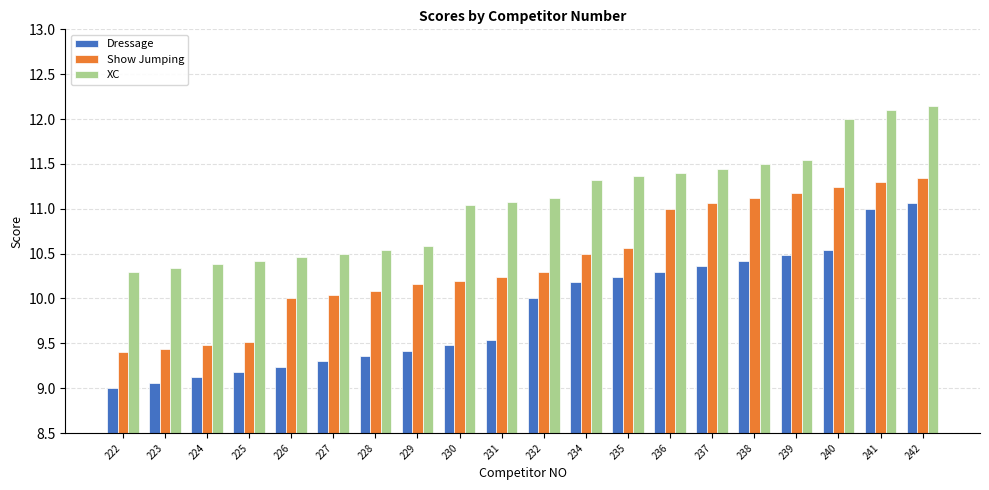

Which series has the widest spread of values?

Dressage